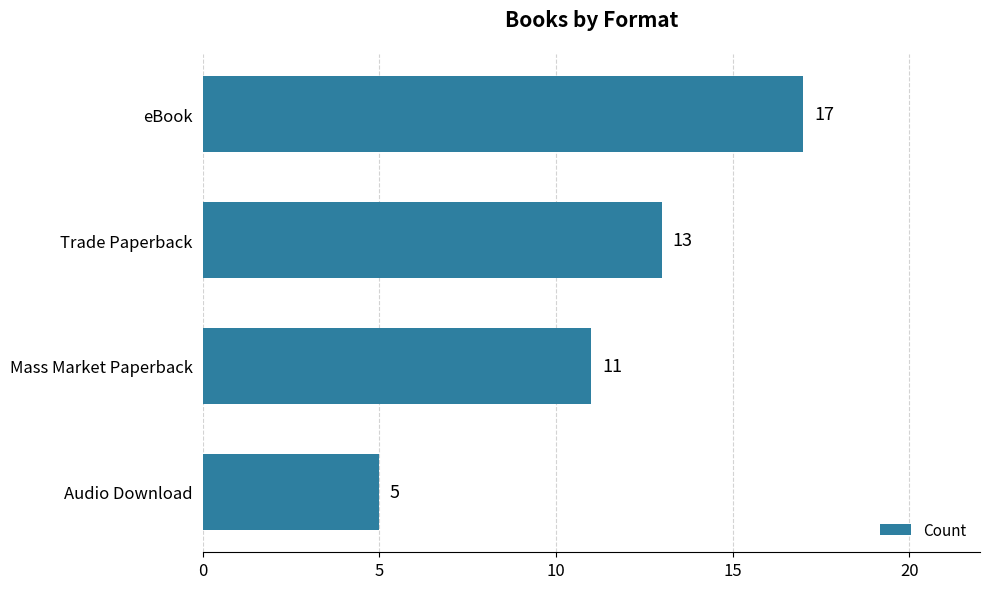

Which category has the lowest value across all series?

Audio Download